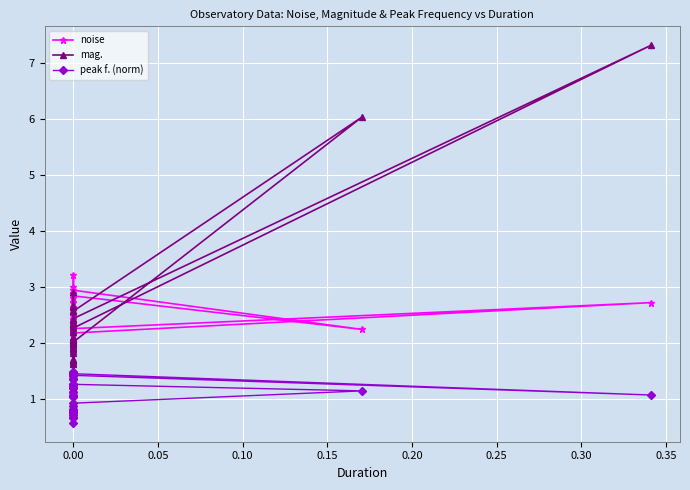

In mag., how many points are lower than both neighbors (excluding endpoints)?

10